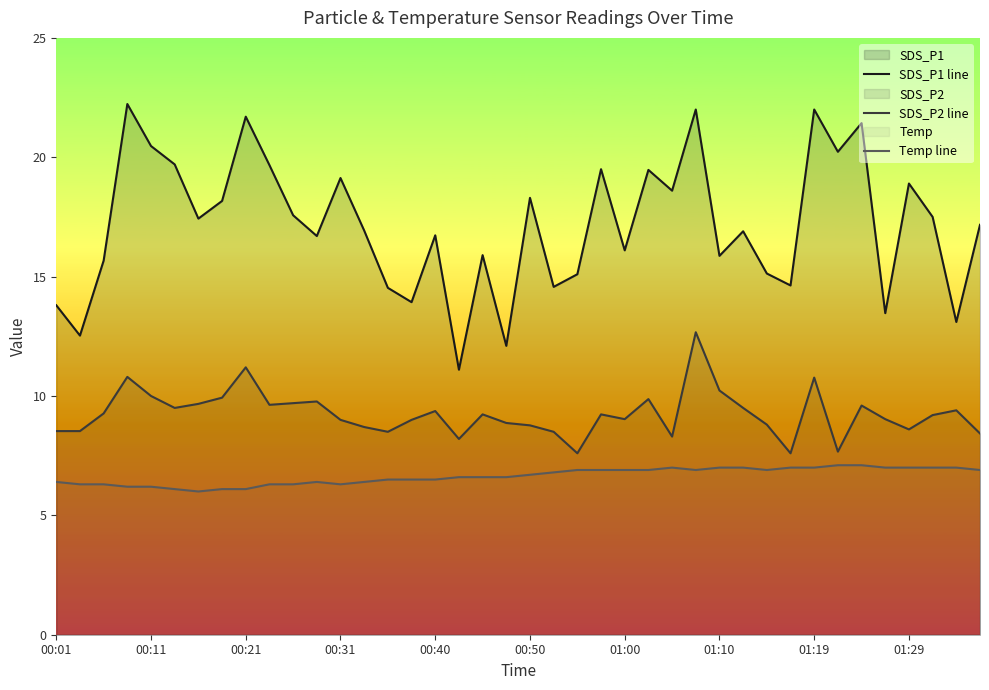

What are all the series names shown in the legend?

SDS_P1 line, SDS_P2 line, Temp line